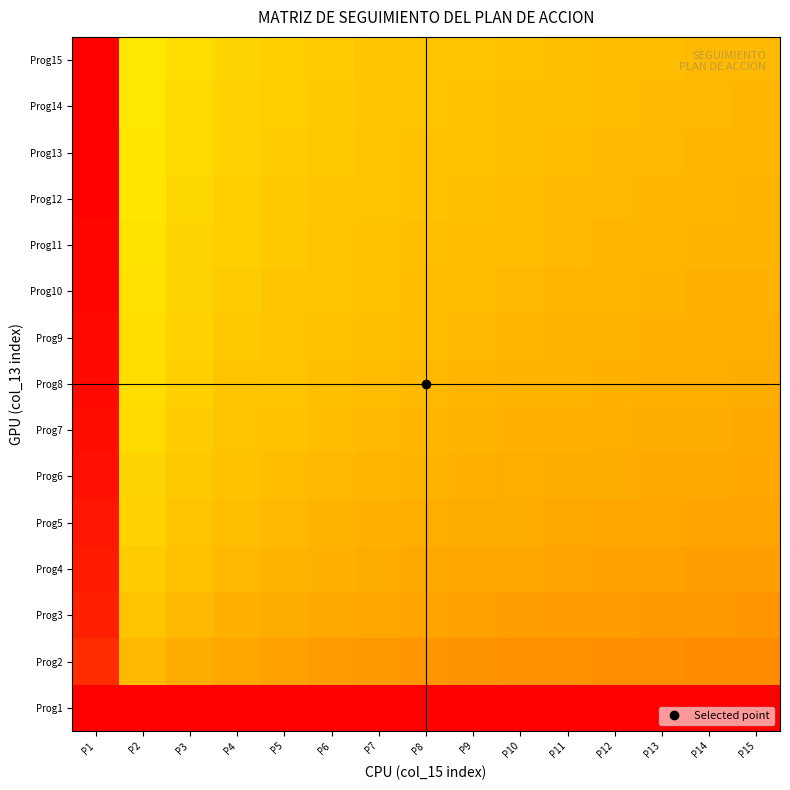

Between P10 and P6, which is larger?

P10